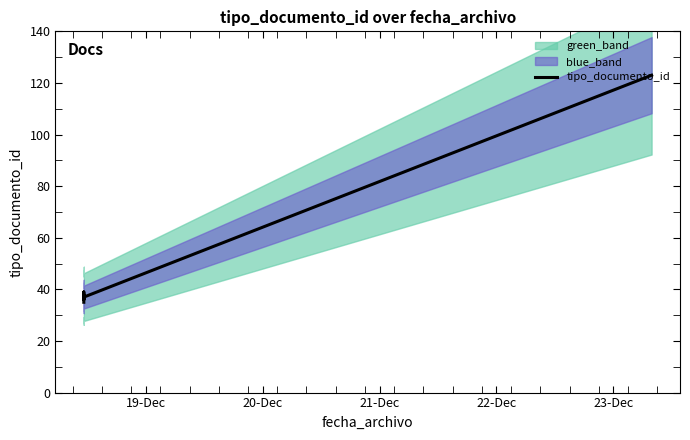

What value does the data have at 19-Dec, to the nearest 10?

40